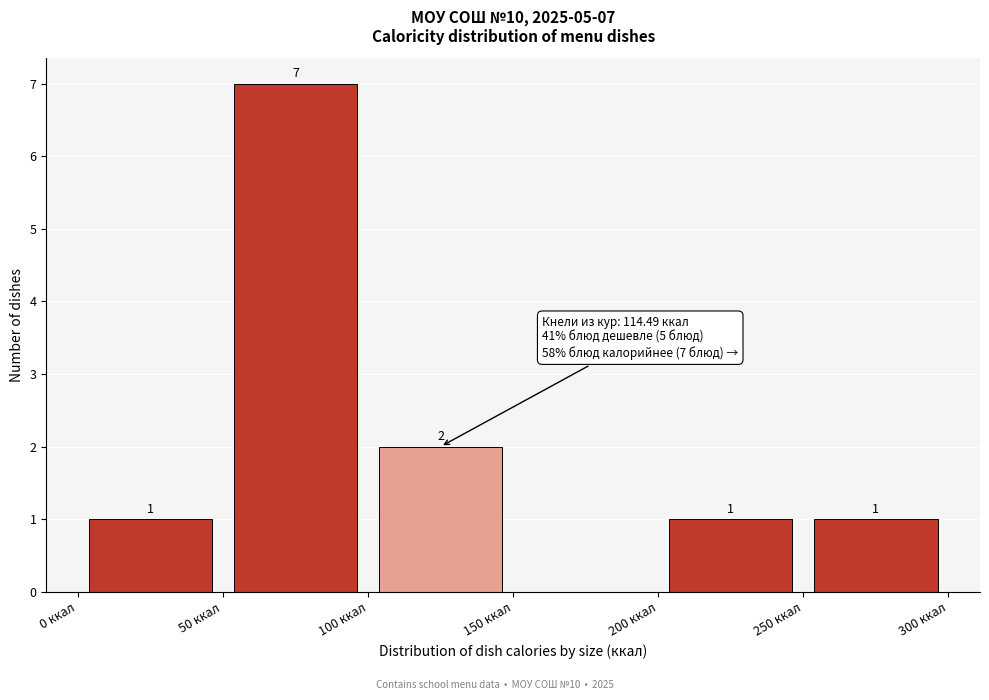

Which range on the x-axis has the tallest bar?

50 to 100